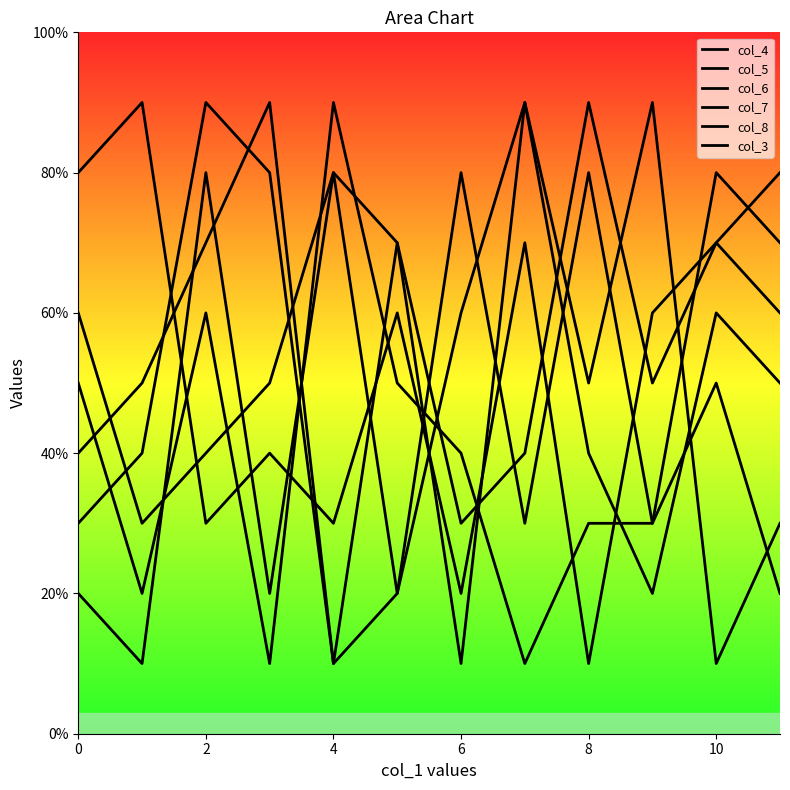

Reading left to right, list all the values displayed in this chart.

col_4: 3	4	9	8	1	7	3	4	9	5	7	6
col_5: 5	2	6	1	9	5	4	1	3	3	8	7
col_6: 2	1	8	2	8	2	6	9	5	9	1	3
col_7: 8	9	3	4	3	6	2	7	1	6	7	8
col_8: 4	5	7	9	1	2	8	3	8	3	5	2
col_3: 6	3	4	5	8	7	1	9	4	2	6	5